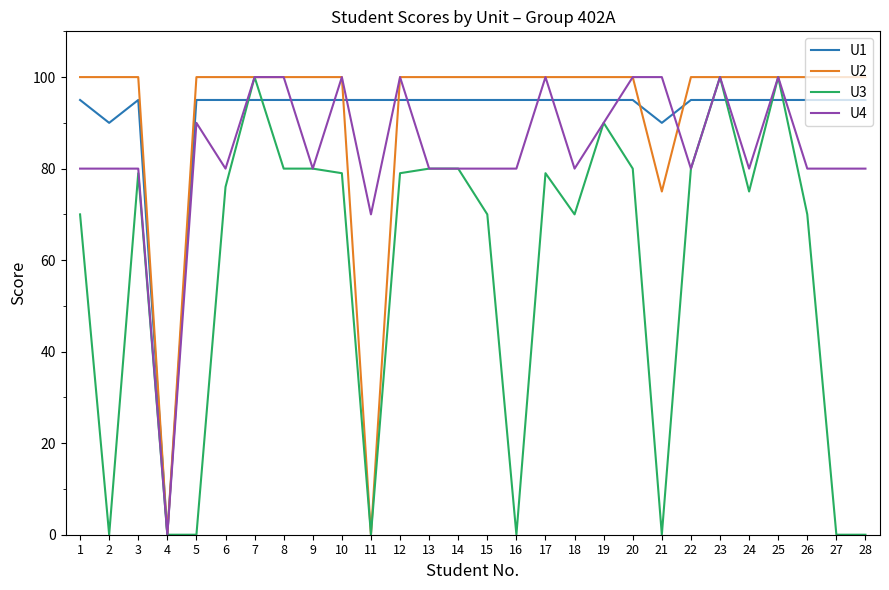

What is the difference between the highest and lowest values at 11?

95